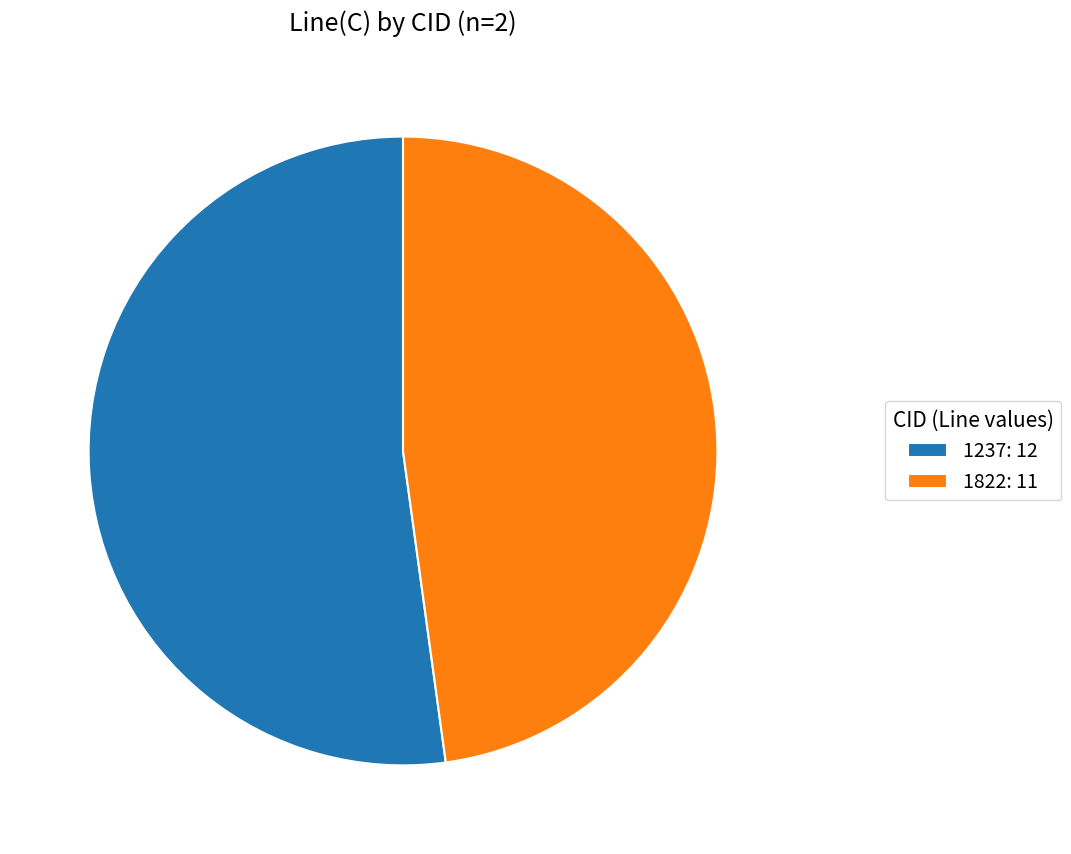

Which has a higher value, 1237: 12 or 1822: 11?

1237: 12